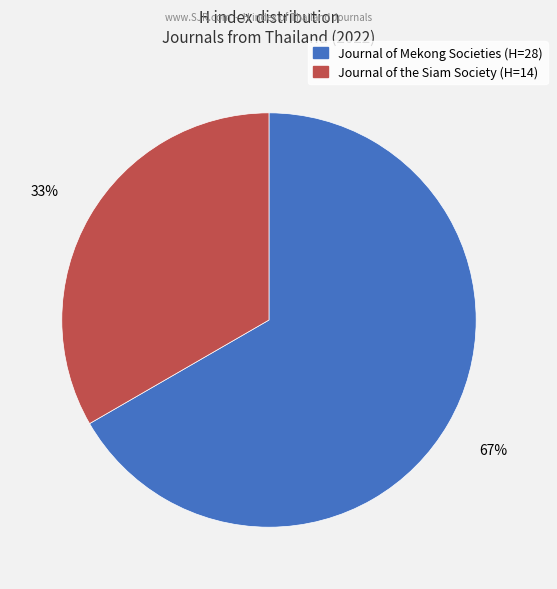

Rank the categories by value from lowest to highest.

Journal of the Siam Society, Journal of Mekong Societies